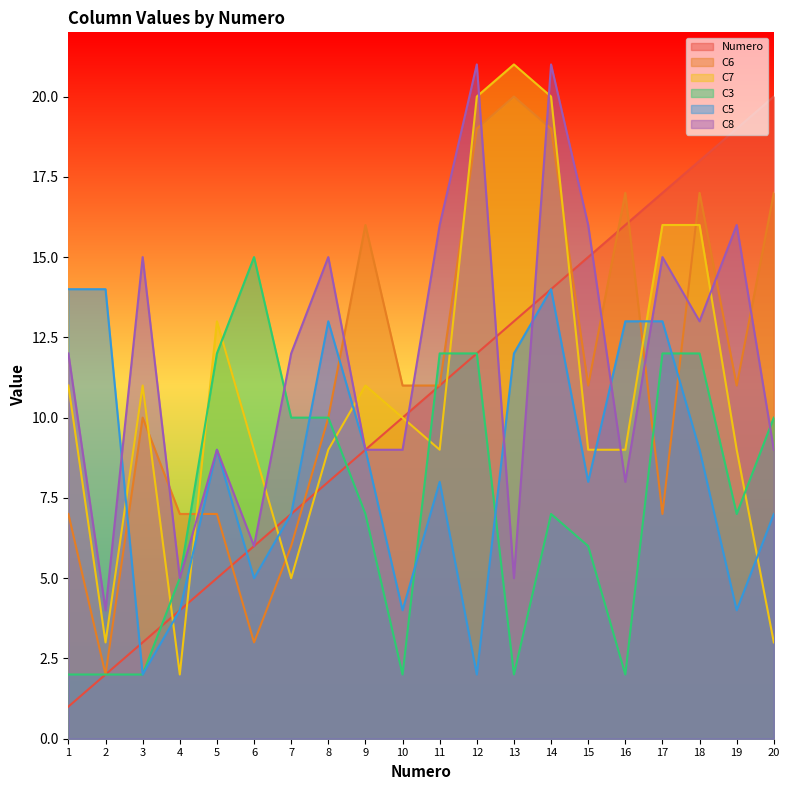

How many lines are shown in the chart?

6